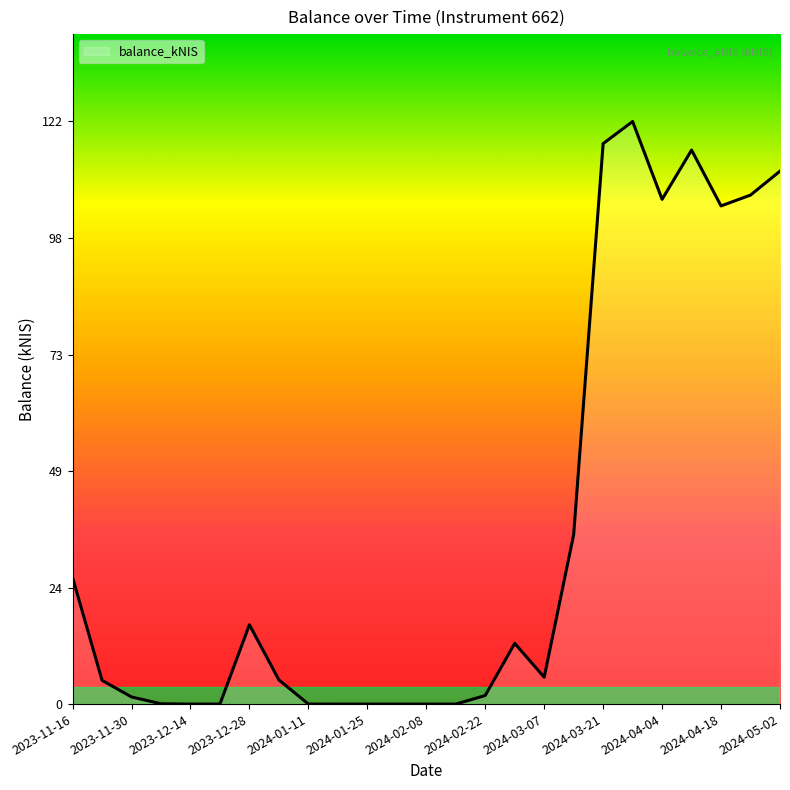

Reading right to left, what are all the values shown in this chart?

111.9	106.9	104.6	116.3	106.0	122.3	117.7	35.6	5.6	12.8	1.8	0.0	0.0	0.0	0.0	0.0	0.0	5.1	16.7	0.0	0.0	0.1	1.5	5.0	26.6